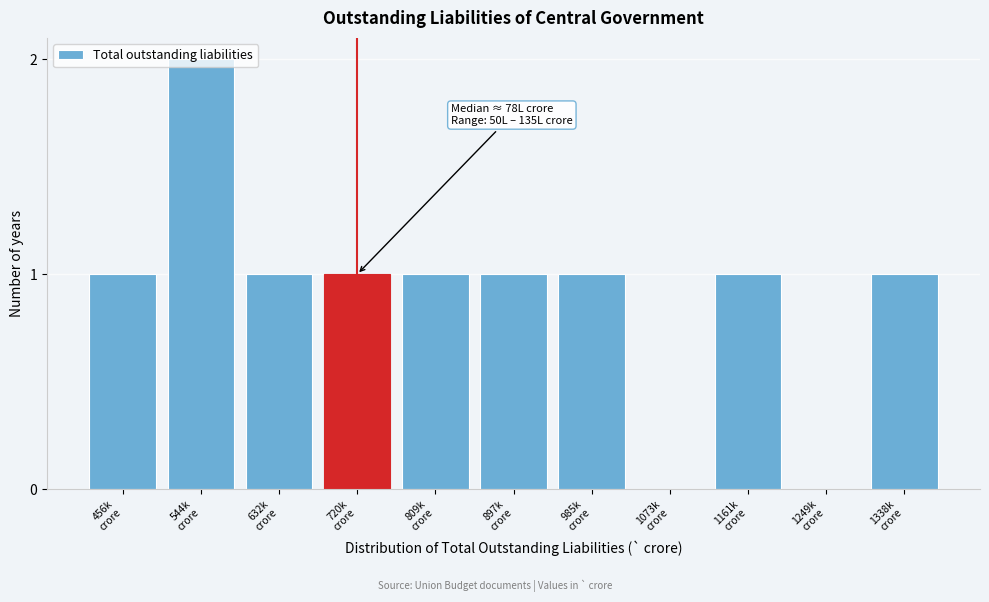

What is the sum of all values?

10